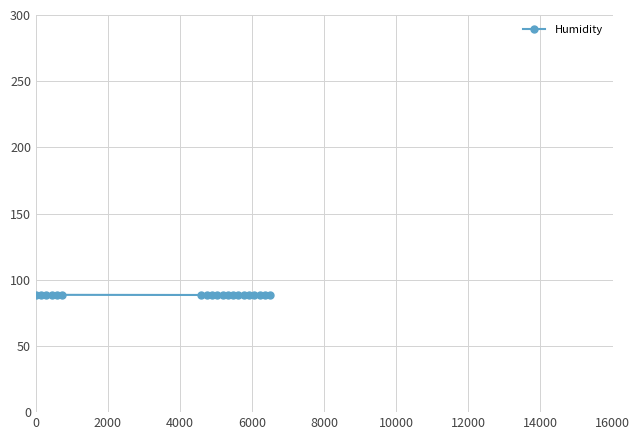

Count the number of data series in this chart.

1